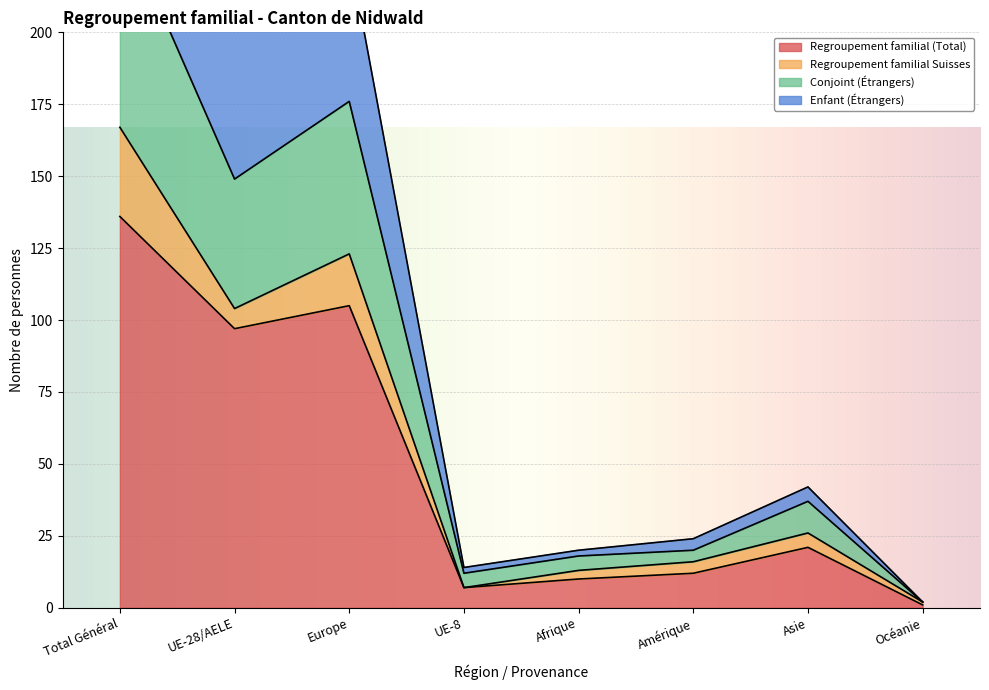

At which label does Conjoint (Étrangers) reach its peak?

Total Général